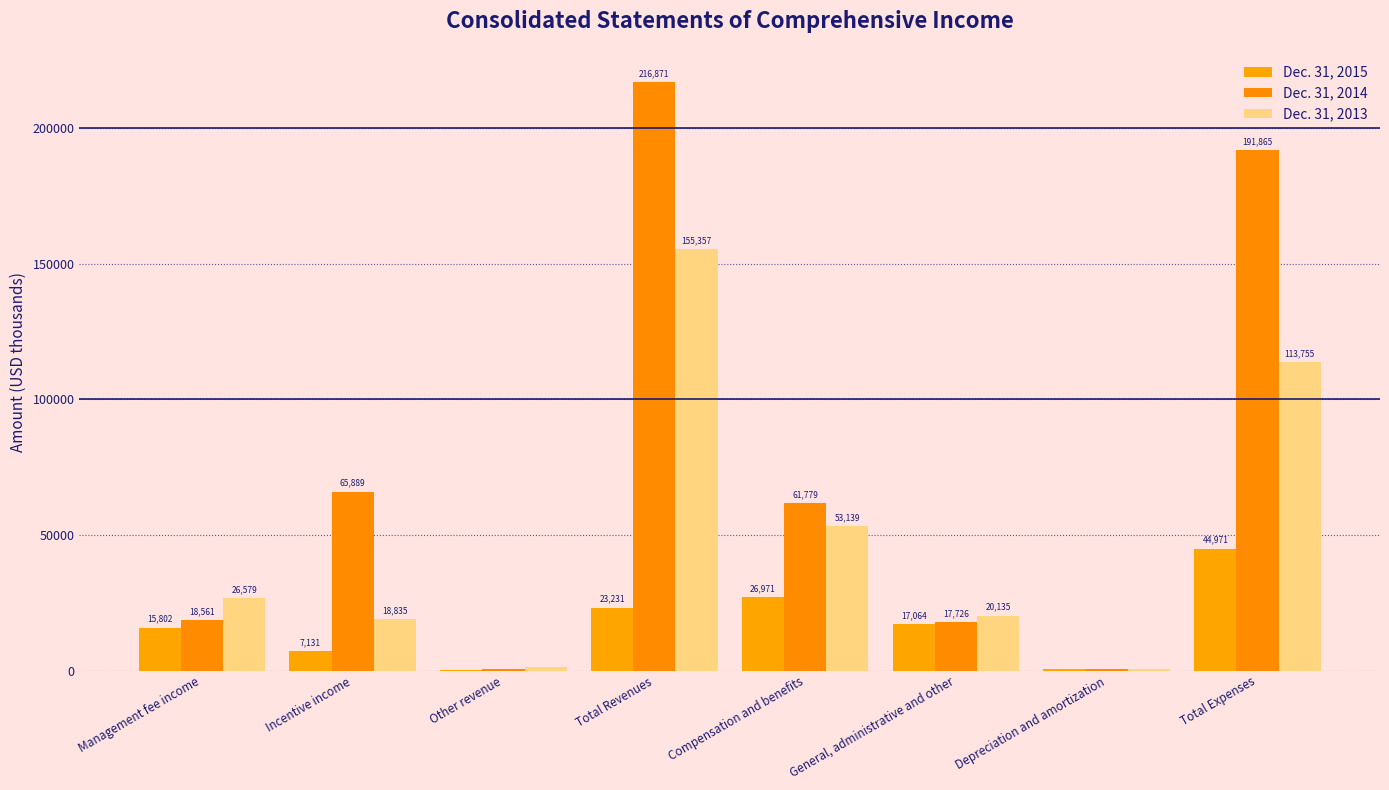

What is the minimum value for Dec. 31, 2015?

298